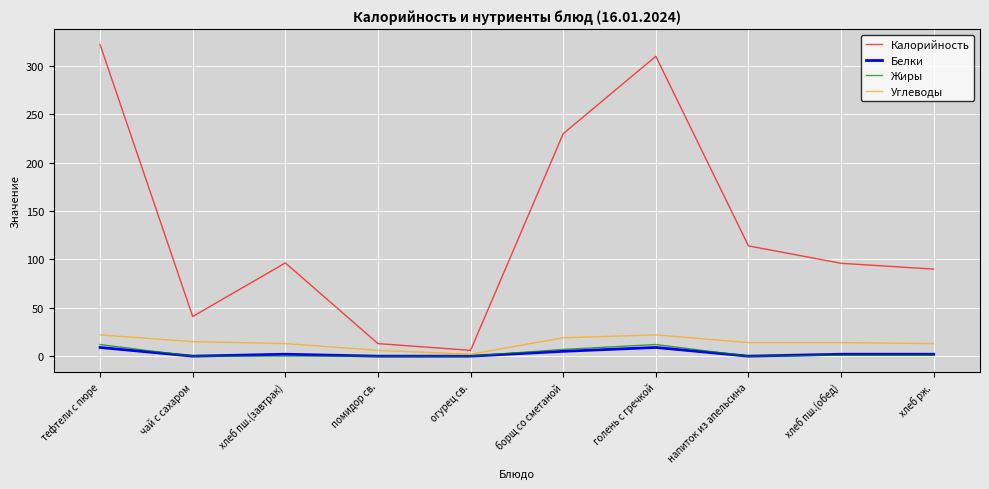

Which series changed the most between помидор св. and голень с гречкой?

Калорийность